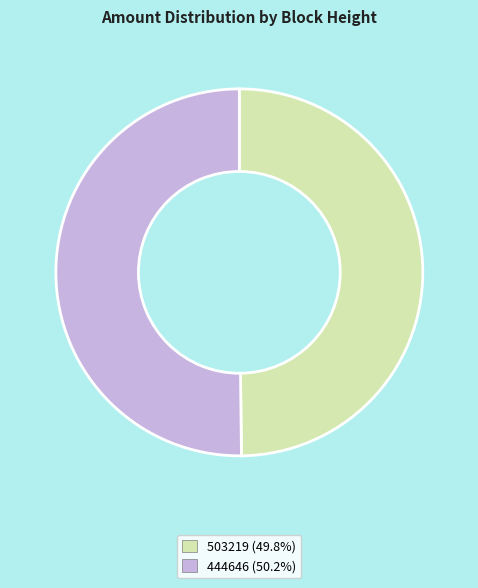

Is the sum of 503219 and 444646 greater than half?

Yes